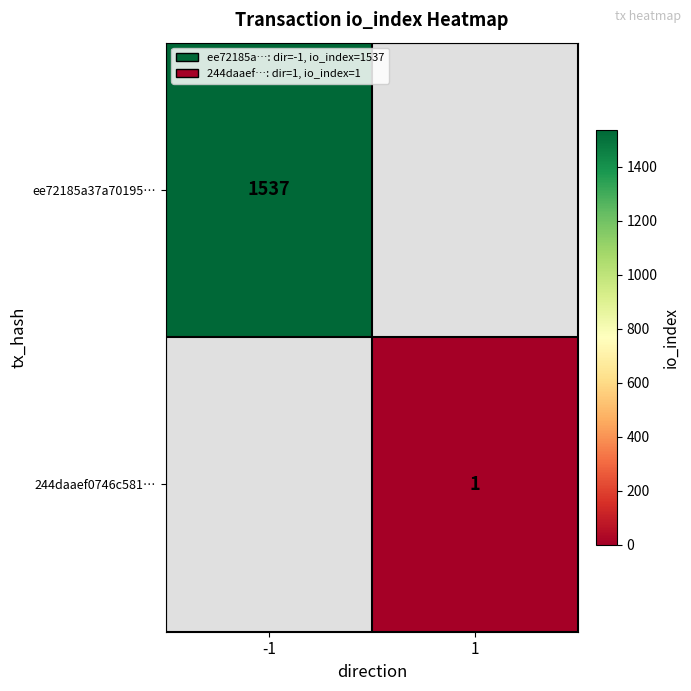

How many categories are shown in the chart?

2